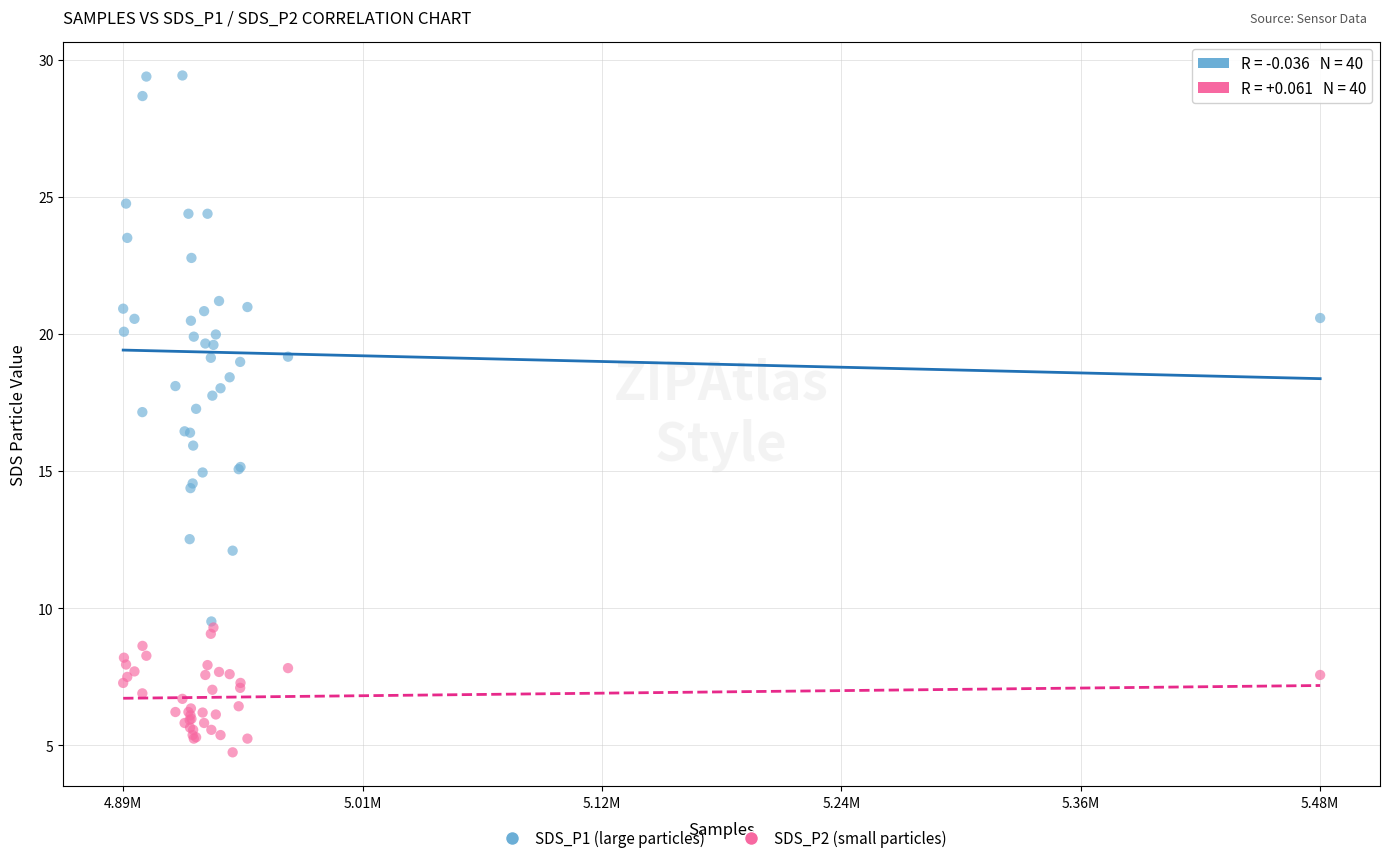

Which series contains the highest Y value?

SDS_P1 (large particles)